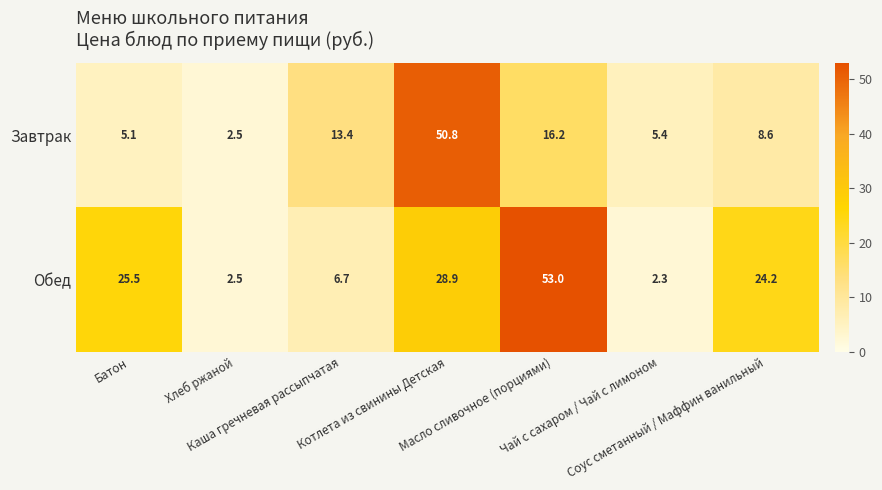

List the series in order of their peak value, highest first.

Обед, Завтрак